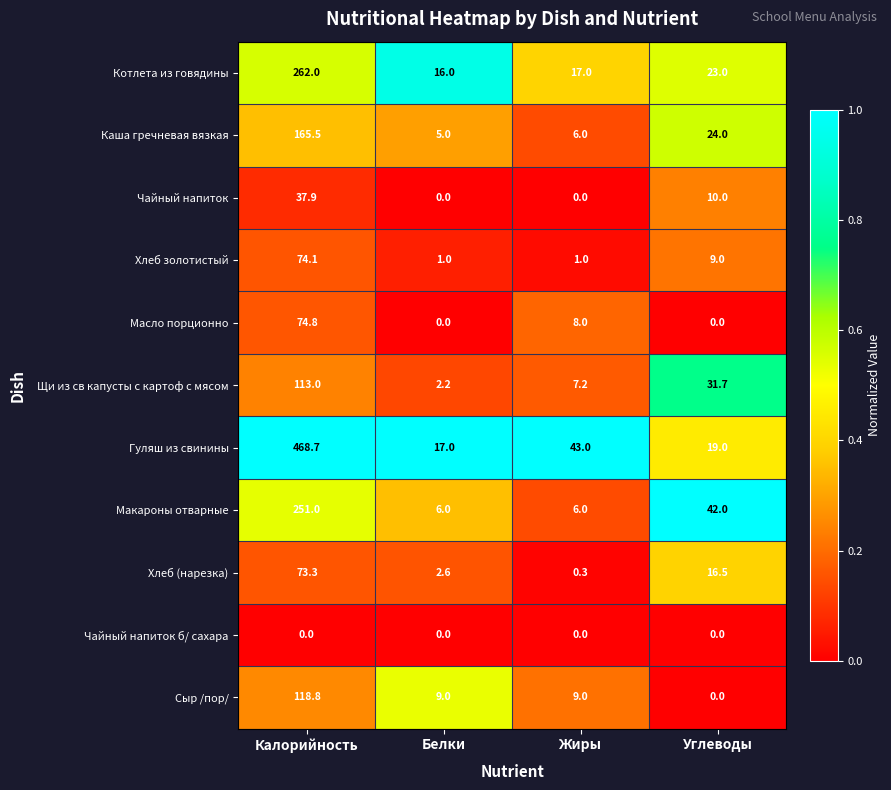

Which series has the largest total across all categories?

Гуляш из свинины